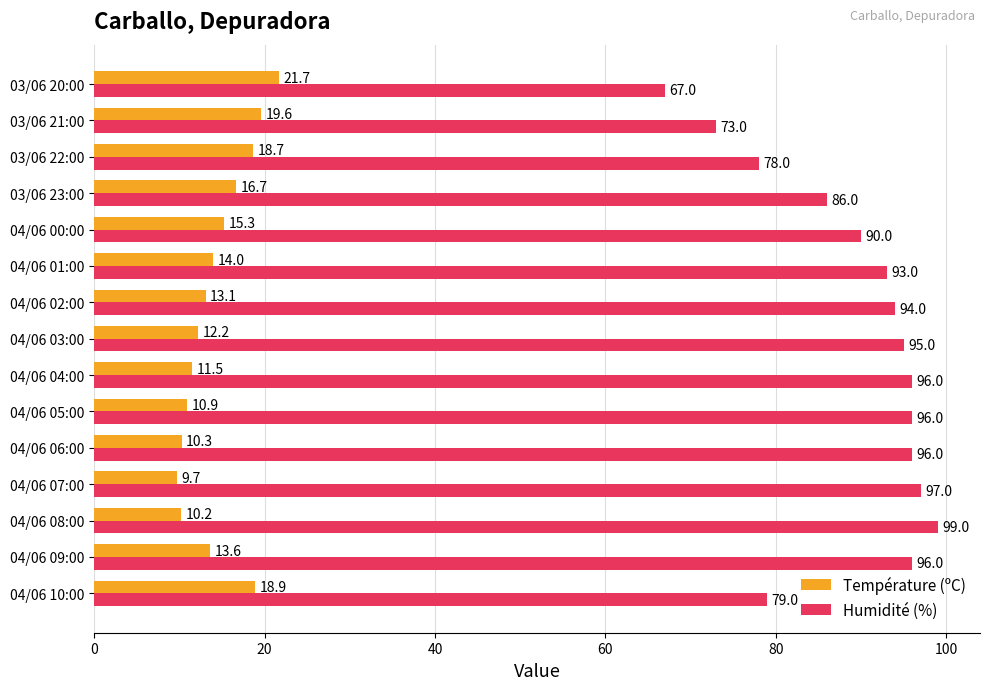

Which series changed the most between 04/06 04:00 and 04/06 03:00?

Humidité (%)